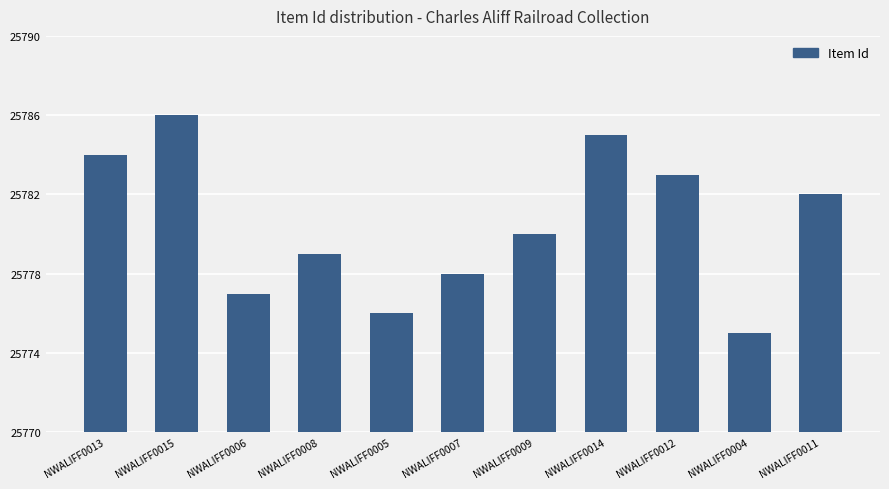

How many data points are less than 25780?

5